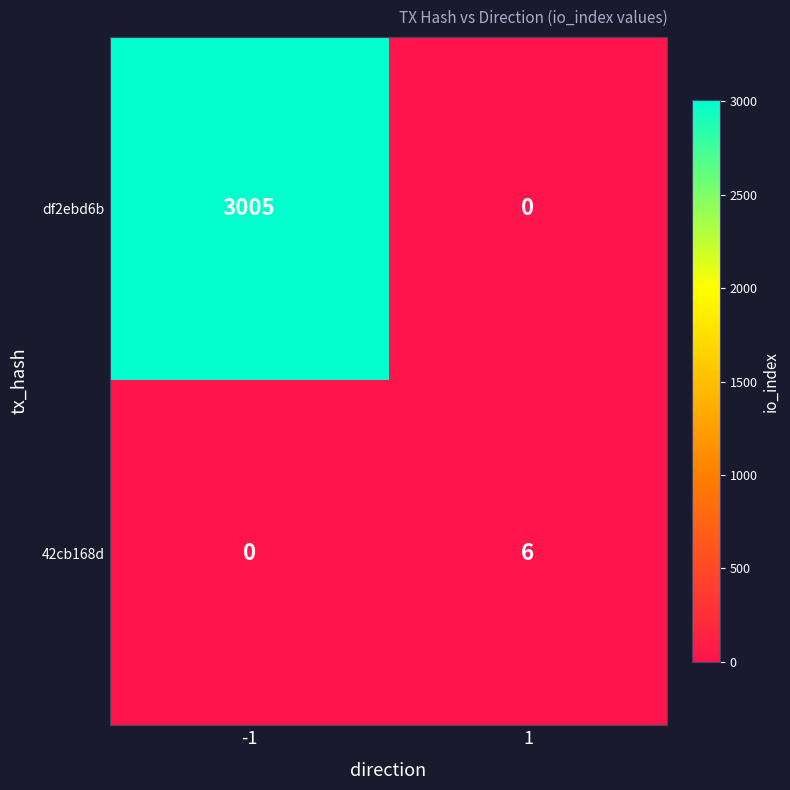

Read the df2ebd6b value at -1.

3005